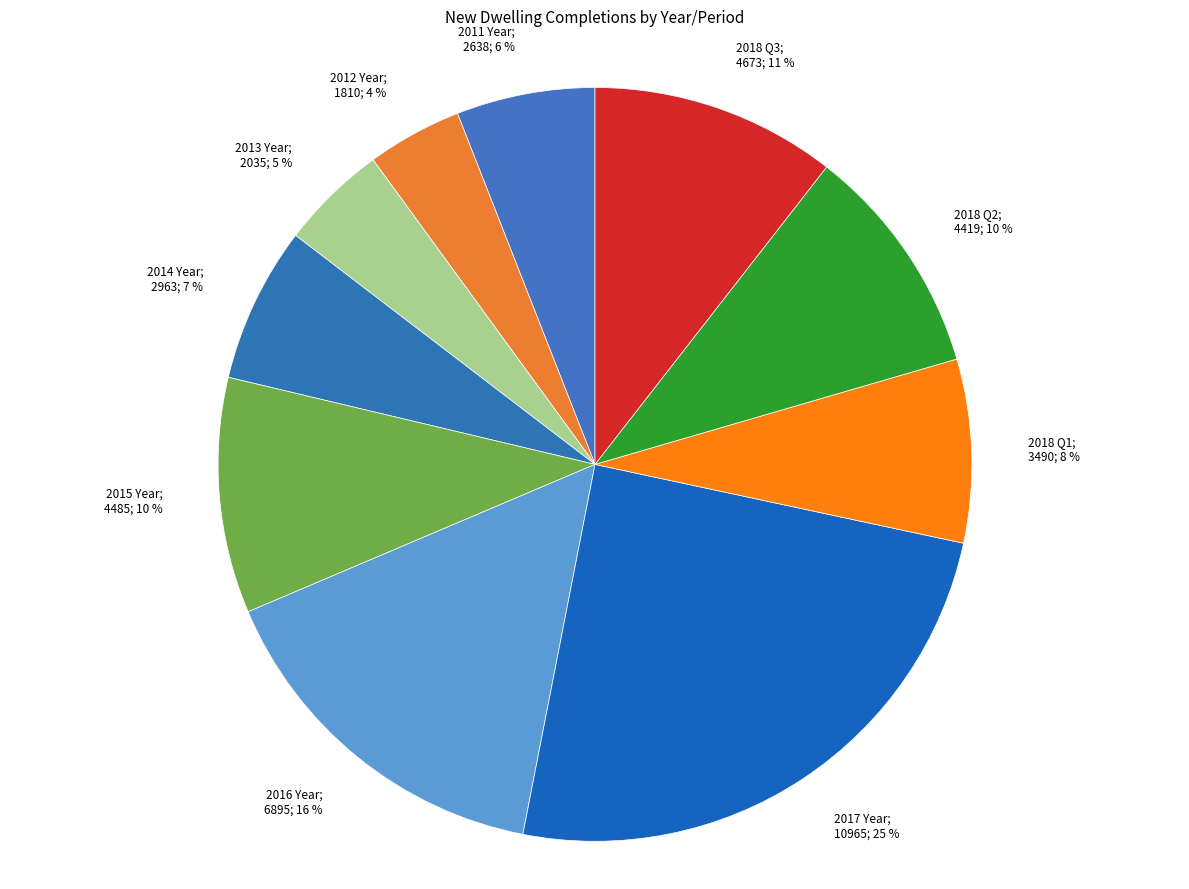

Does 2016 Year account for over 50% of the chart?

No